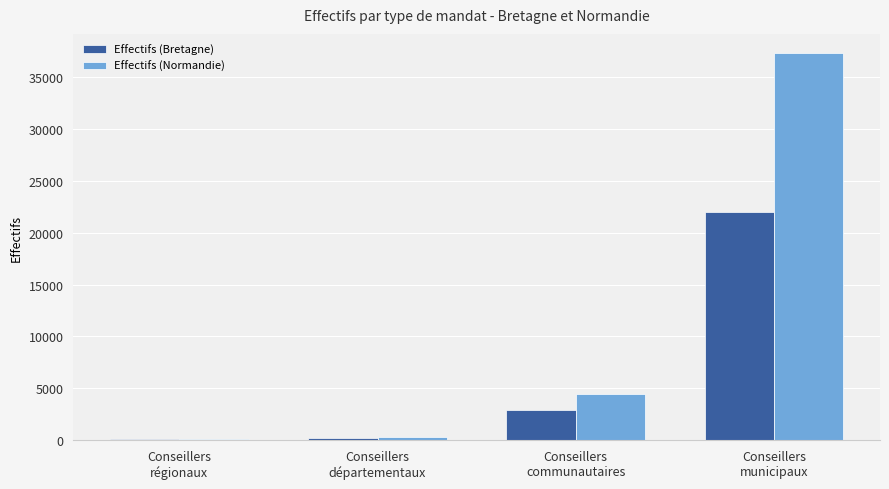

What is the greatest value displayed?

37311